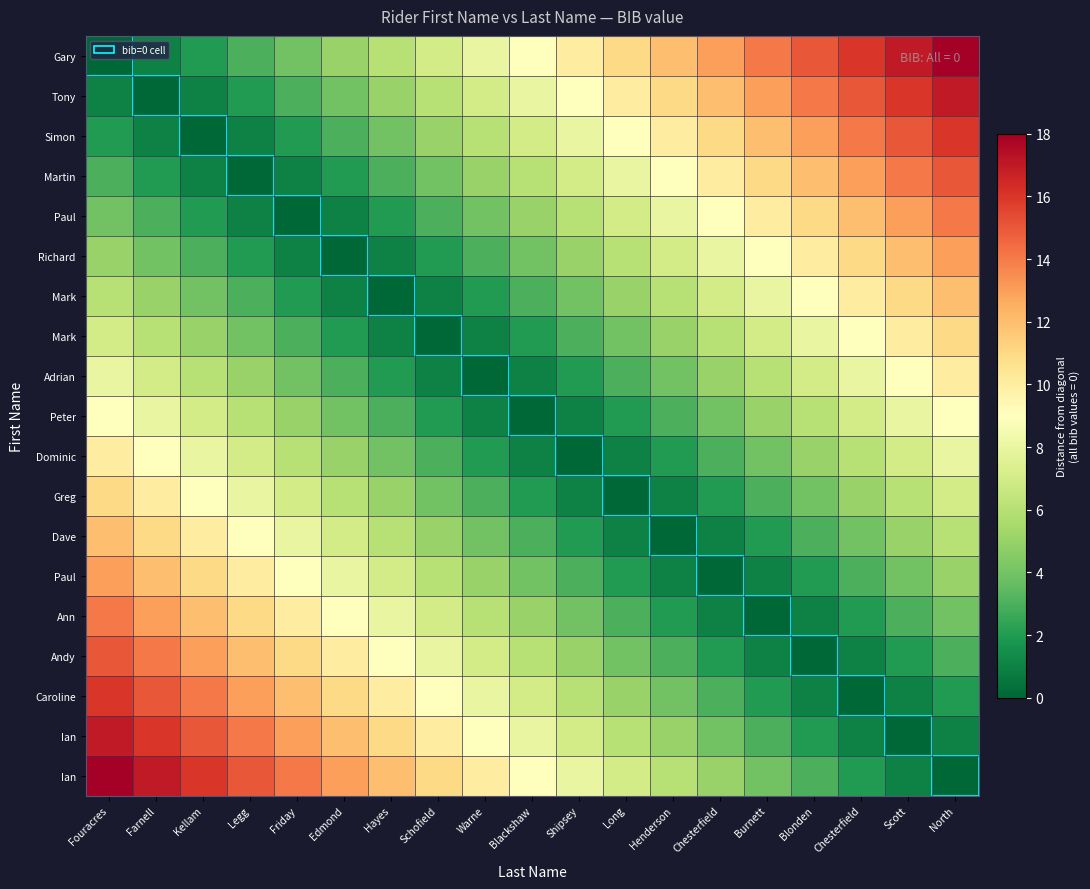

At how many categories does at least one series exceed 4?

19